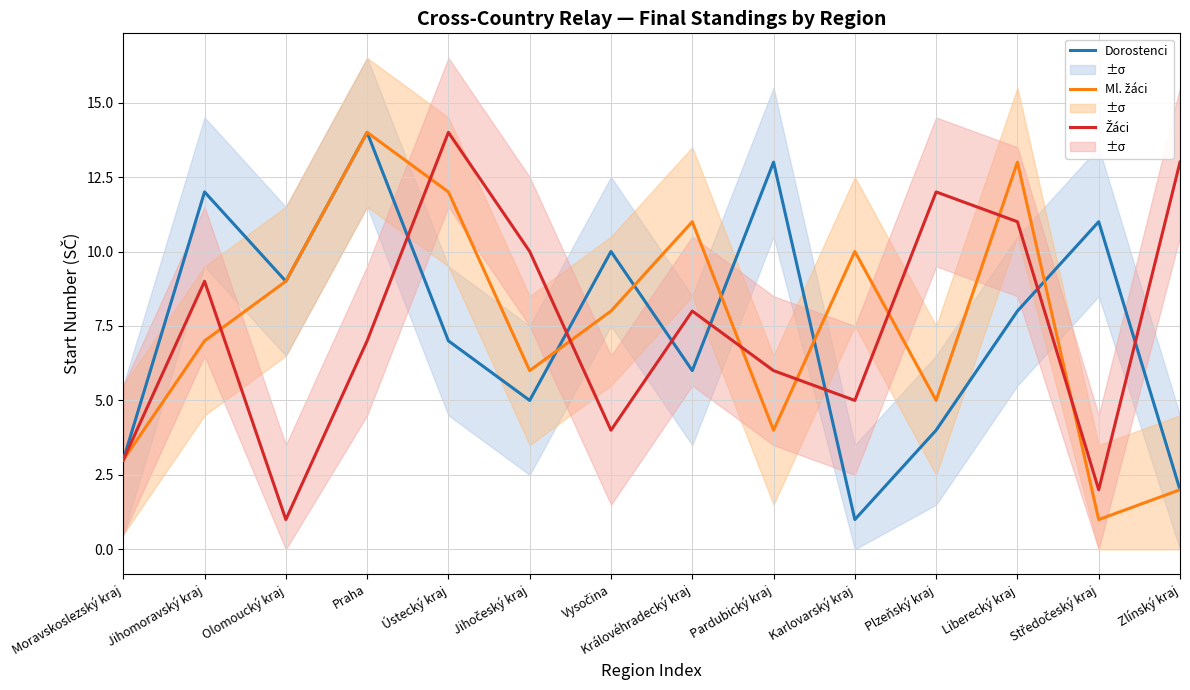

What is the label of the 10th point from the left?

Karlovarský kraj